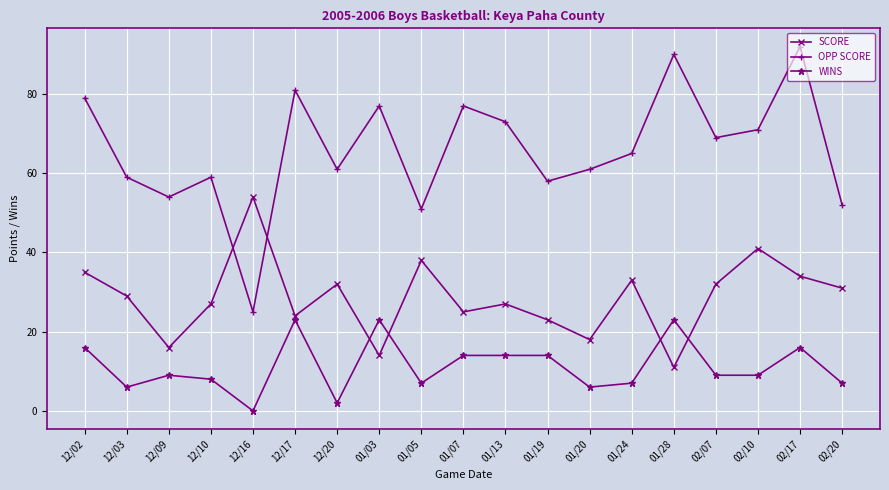

Which series has the largest total across all categories?

OPP SCORE